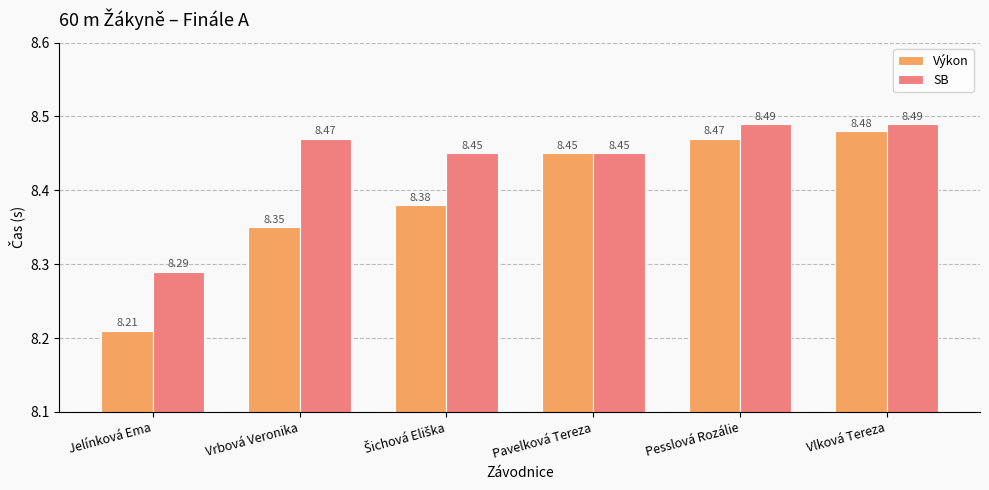

Which series has the largest range (max minus min)?

Výkon